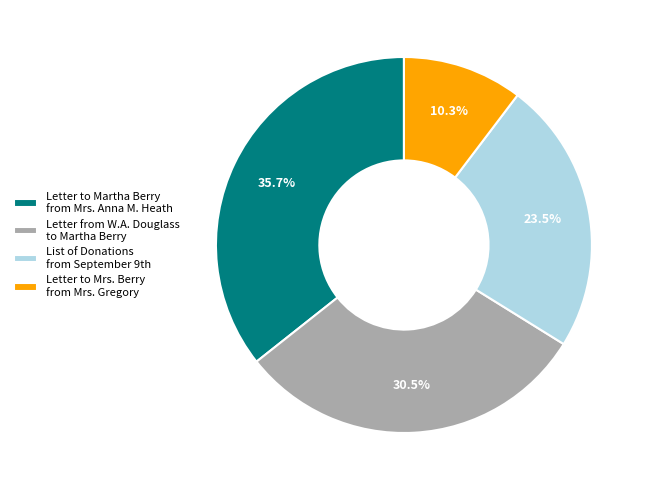

To the nearest percent, what is the average slice percentage?

25%